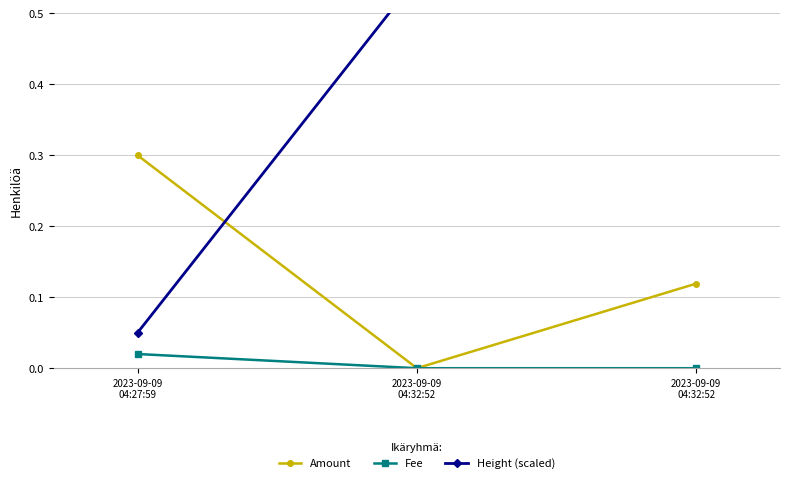

Reading left to right, what are all the values shown in this chart?

Amount: 2023-09-09
04:27:59=0.3	2023-09-09
04:32:52=0.0	2023-09-09
04:32:52=0.1
Fee: 2023-09-09
04:27:59=0.0	2023-09-09
04:32:52=0.0	2023-09-09
04:32:52=0.0
Height (scaled): 2023-09-09
04:27:59=0.1	2023-09-09
04:32:52=0.6	2023-09-09
04:32:52=0.6